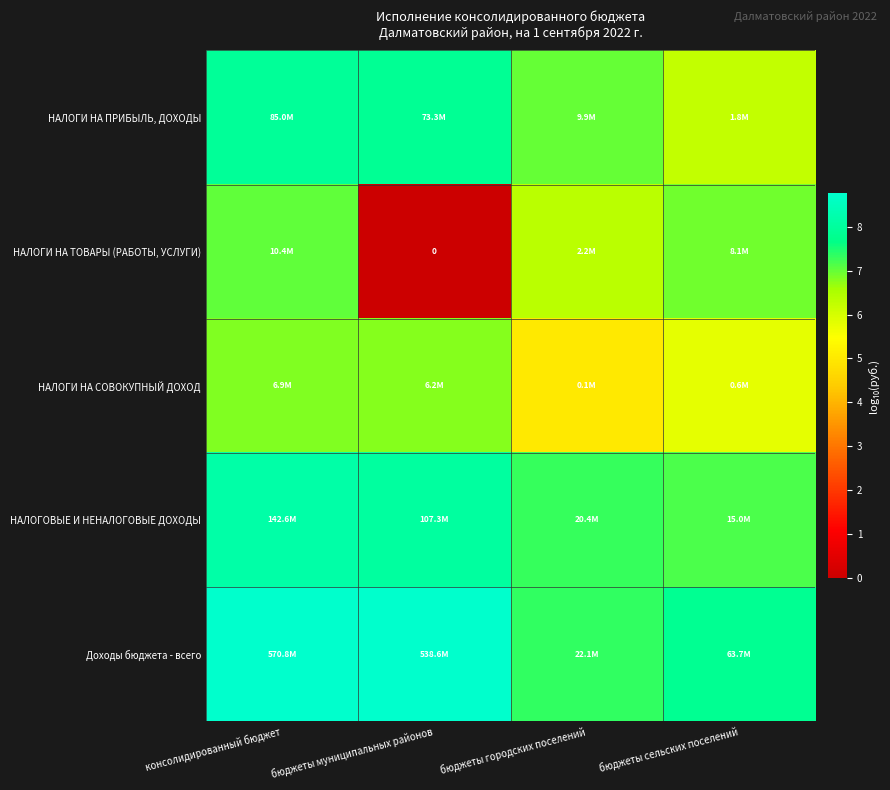

Rank the series at бюджеты муниципальных районов from lowest to highest value.

НАЛОГИ НА ТОВАРЫ (РАБОТЫ, УСЛУГИ), НАЛОГИ НА СОВОКУПНЫЙ ДОХОД, НАЛОГИ НА ПРИБЫЛЬ, ДОХОДЫ, НАЛОГОВЫЕ И НЕНАЛОГОВЫЕ ДОХОДЫ, Доходы бюджета - всего